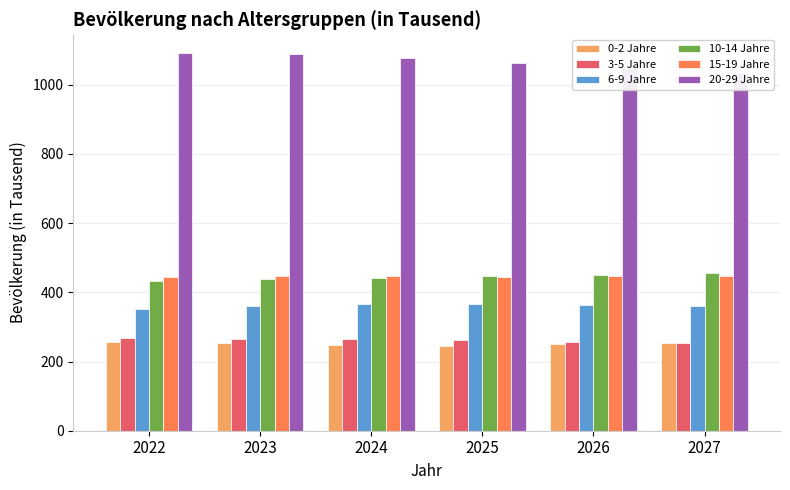

The 6-9 Jahre series shows 366 at 2024. True or false?

True